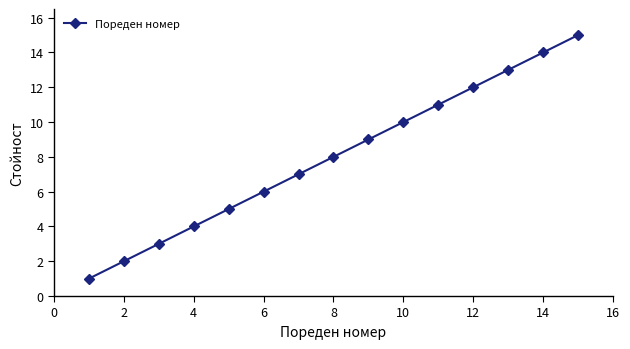

What is the greatest value displayed?

15